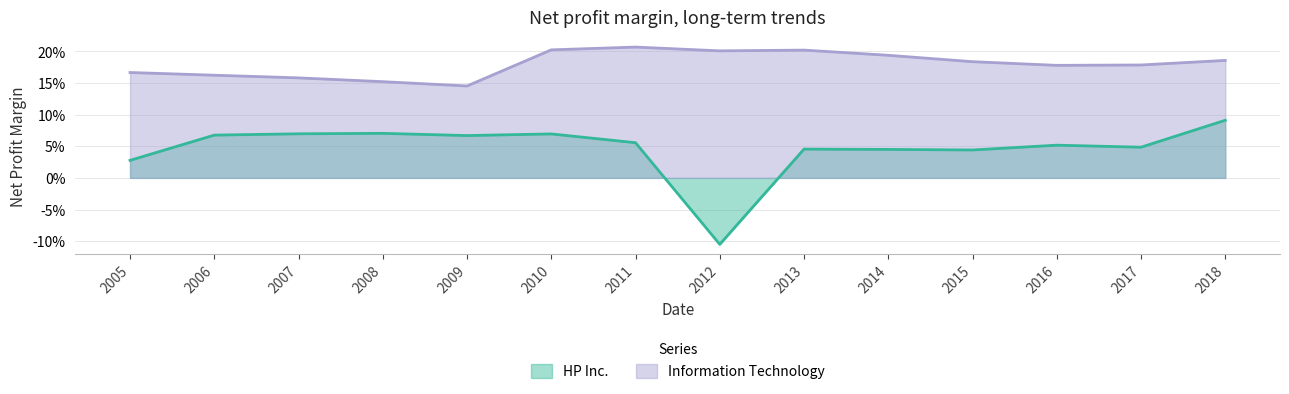

What is the total value across all series at 2016?

0.2